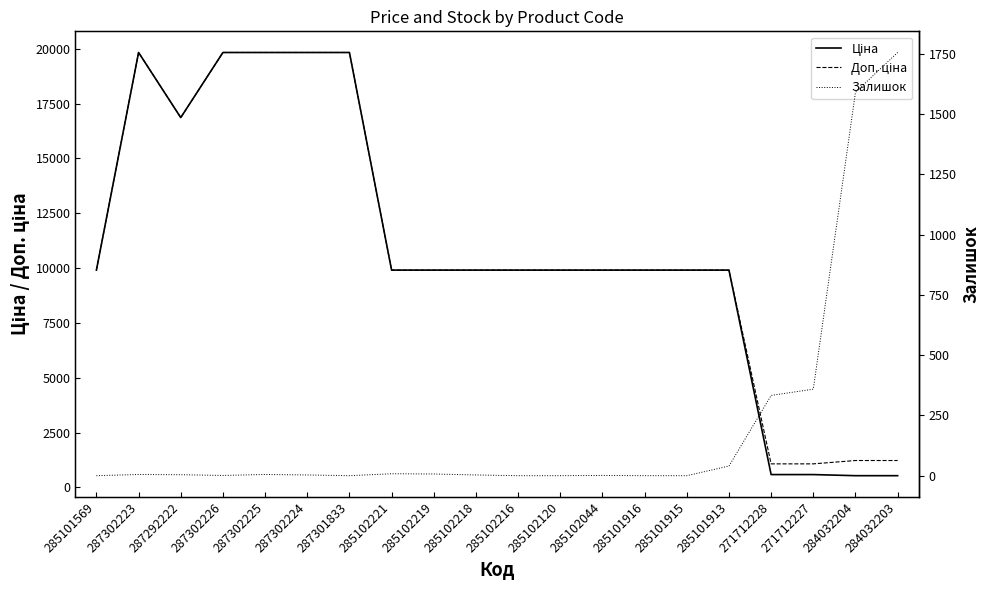

Which series ends up on top after the final intersection of Доп. ціна and Залишок?

Залишок